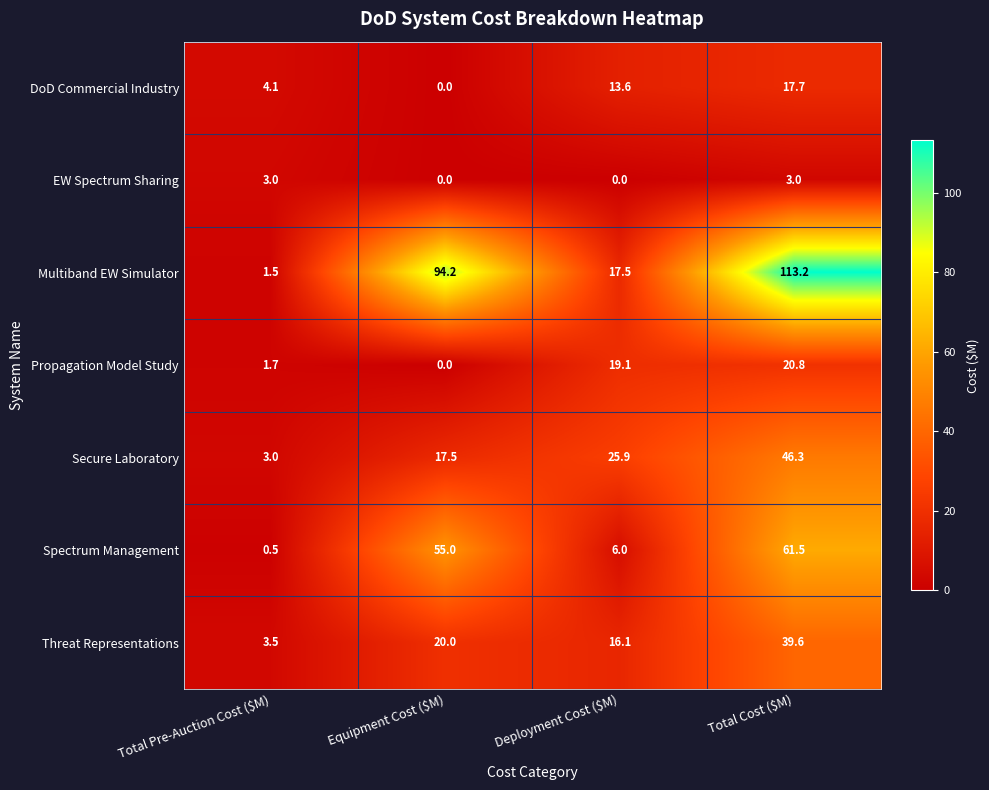

List the series in order of their peak value, lowest first.

EW Spectrum Sharing, DoD Commercial Industry, Propagation Model Study, Threat Representations, Secure Laboratory, Spectrum Management, Multiband EW Simulator